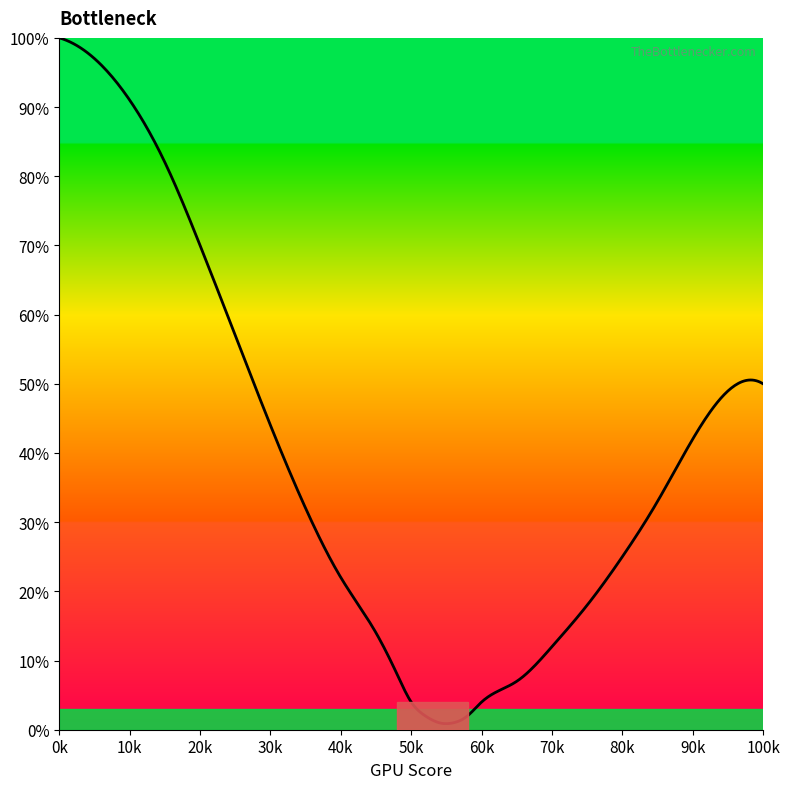

What is the greatest value displayed?

100.0